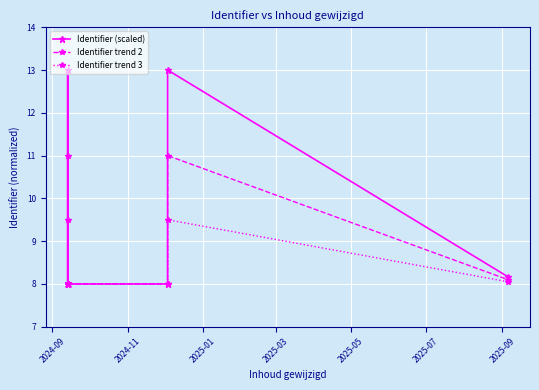

True or false: Identifier (scaled) and Identifier trend 2 cross at least once.

False